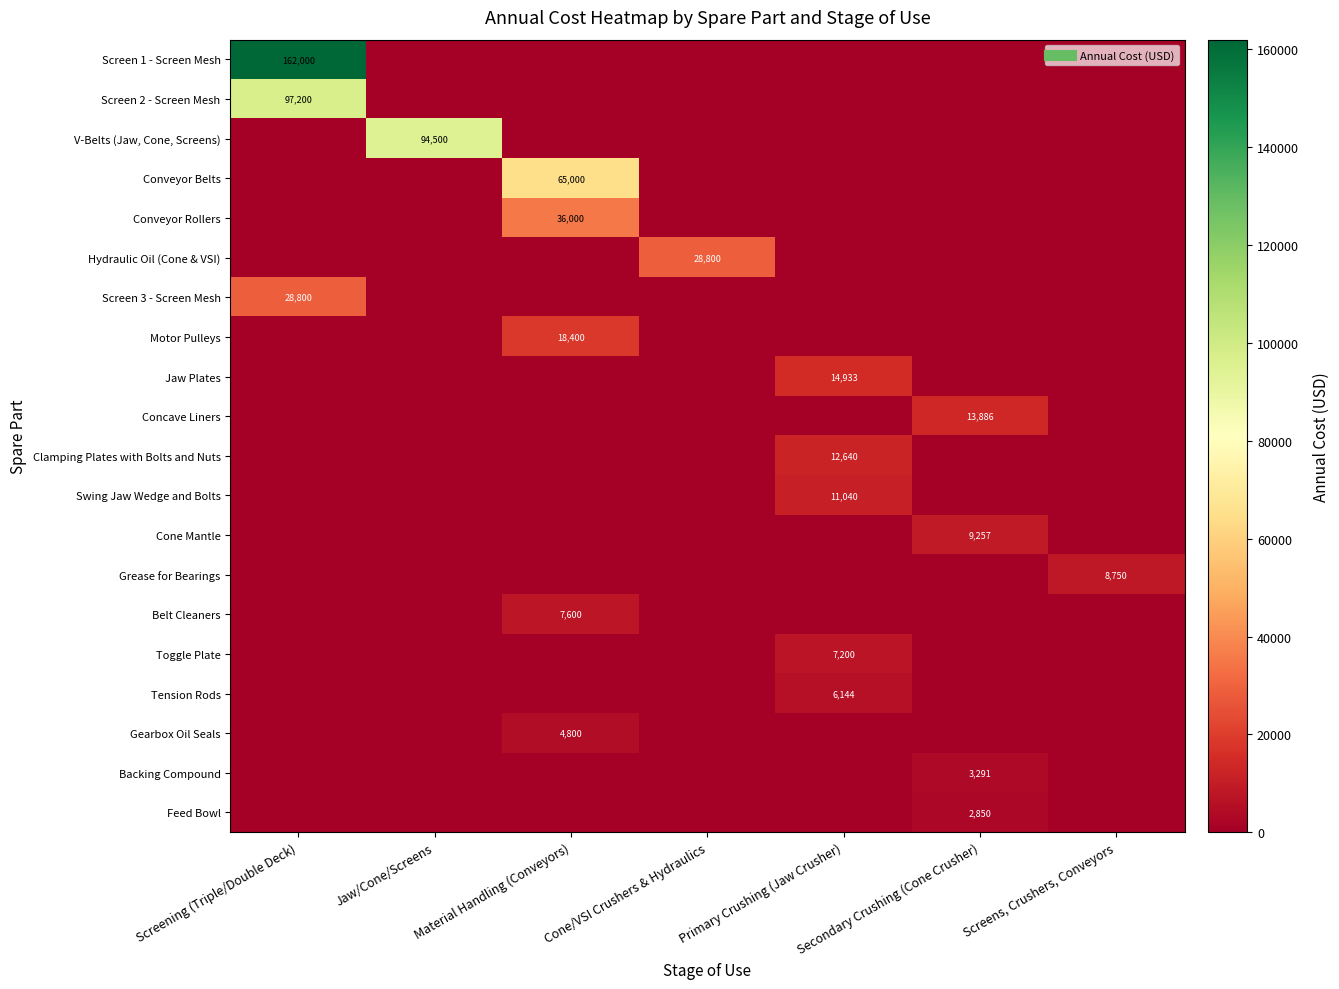

The value of Grease for Bearings at Material Handling (Conveyors) is 2658. True or false?

False